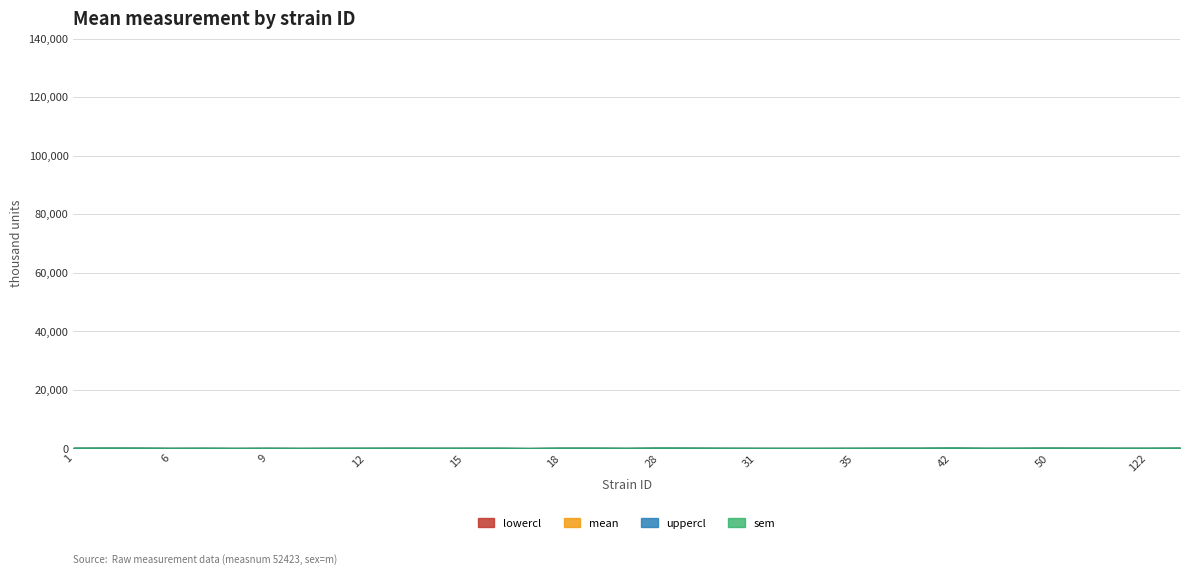

The value of sem at 43 is 4.0. True or false?

False